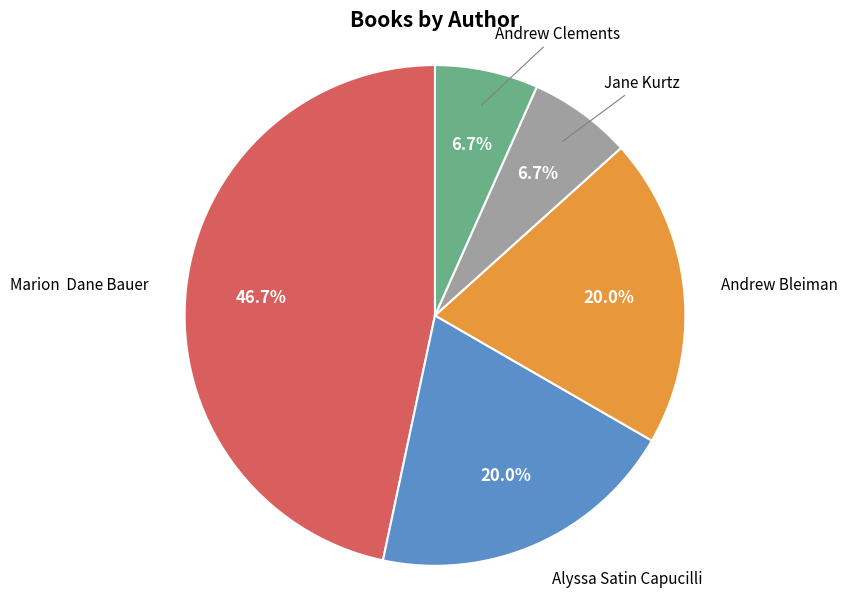

What percentage is the Jane Kurtz slice, to the nearest percent?

7%